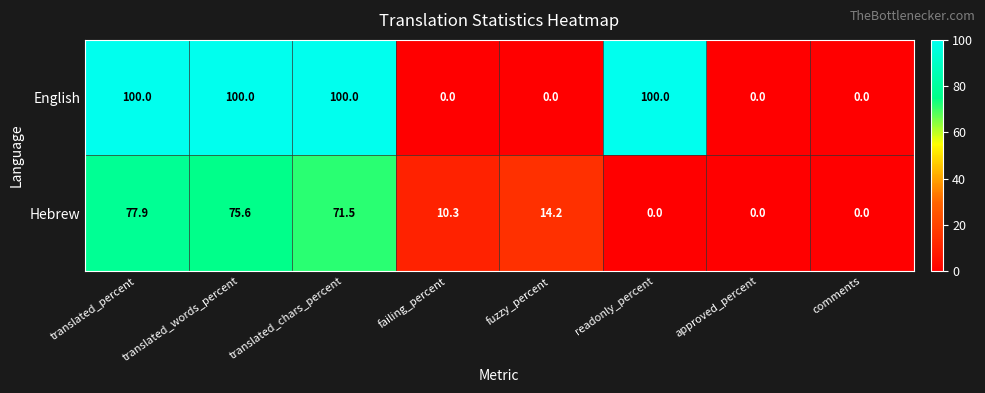

Which series has the widest spread of values?

English